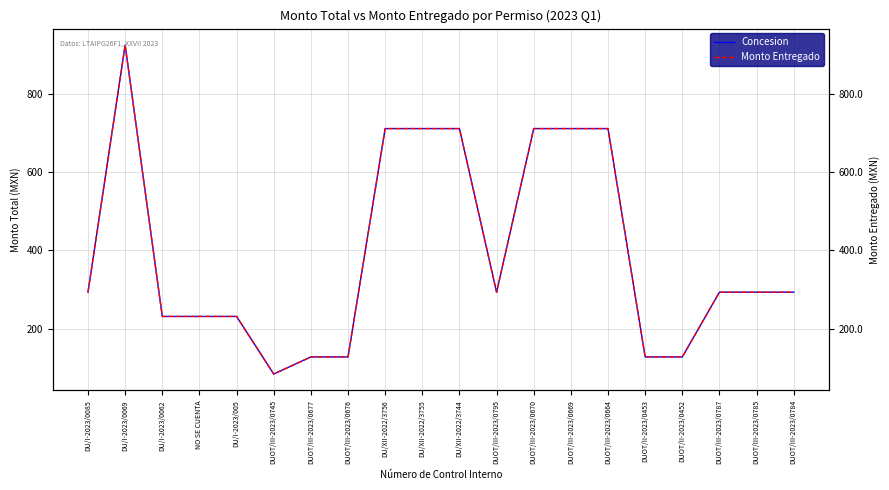

Where does the Monto Entregado series first go above 292?

DU/I-2023/0085